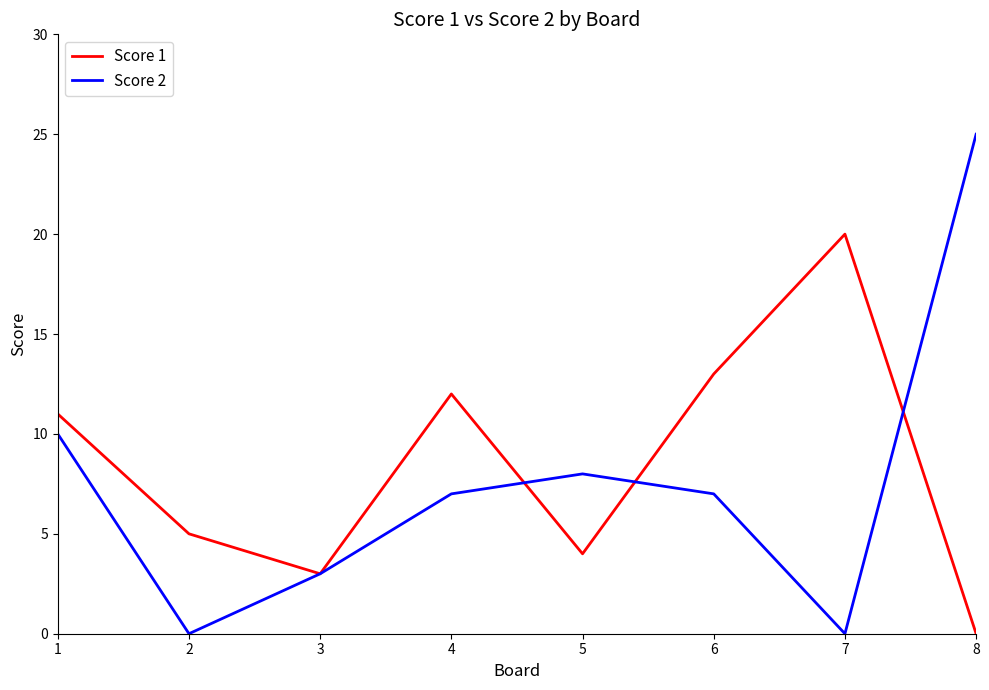

True or false: Score 2 has more than 2 points higher than both neighbors.

False